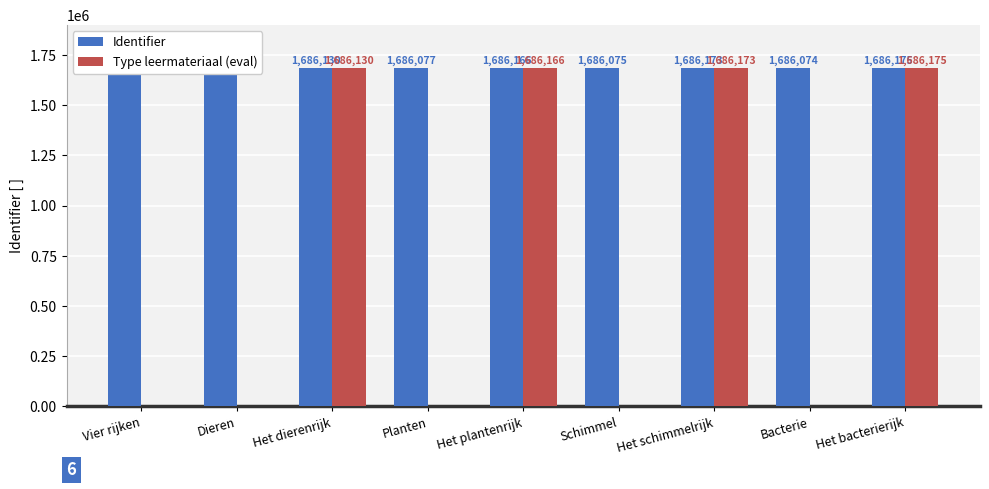

What is the difference between the highest and lowest values at Dieren?

1686079